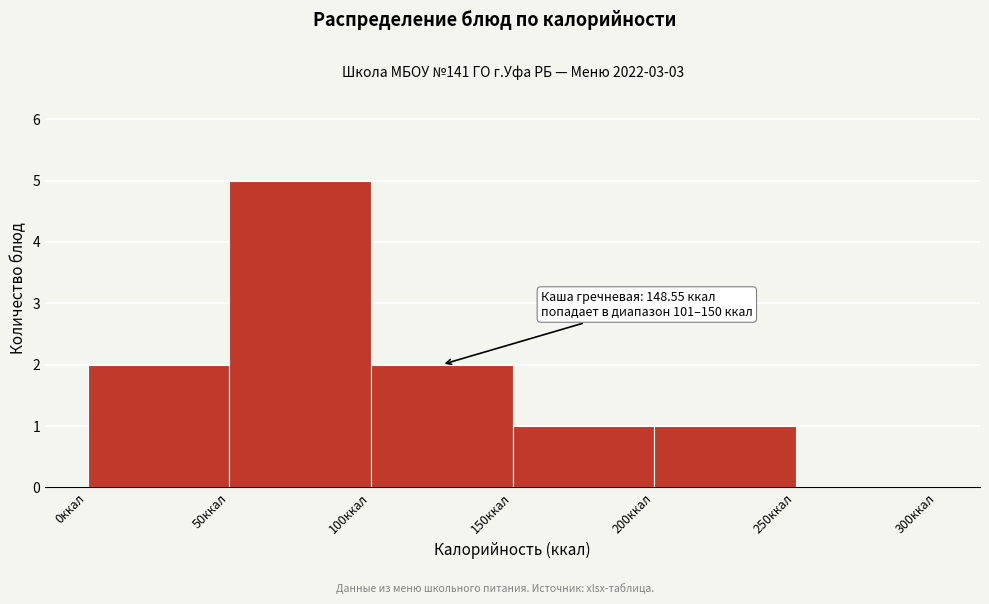

Which range on the x-axis has the tallest bar?

50 to 100